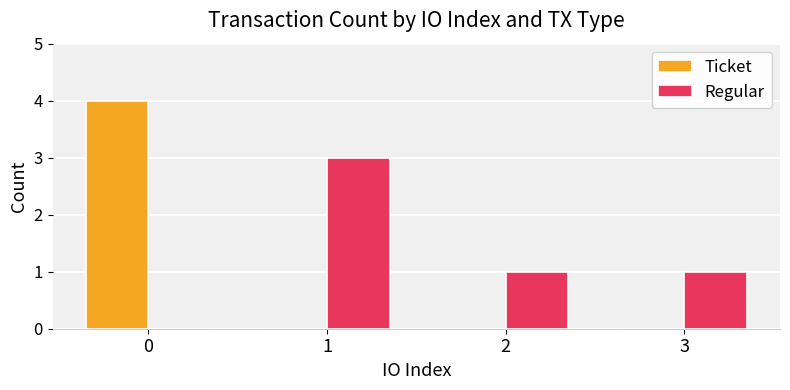

What is the total value across all series at 3?

1